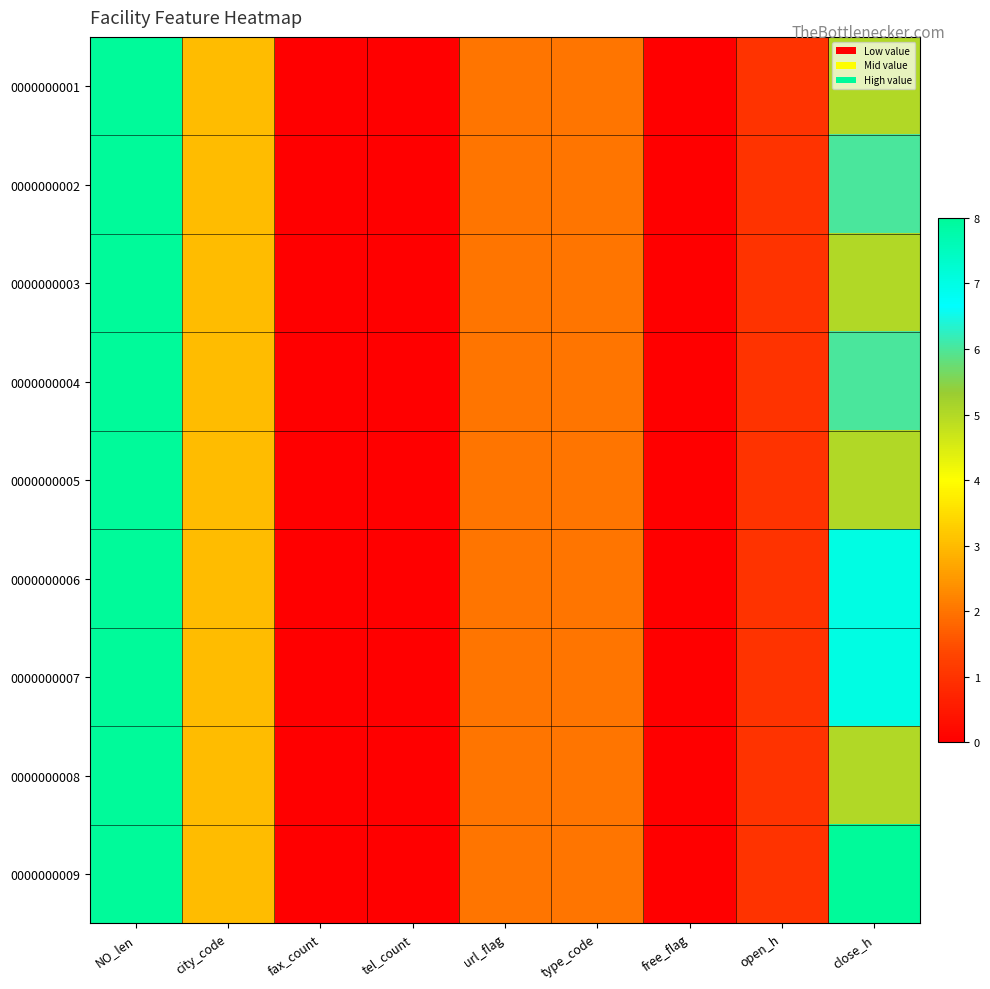

At NO_len, list the series in order from largest to smallest.

0000000001, 0000000002, 0000000003, 0000000004, 0000000005, 0000000006, 0000000007, 0000000008, 0000000009